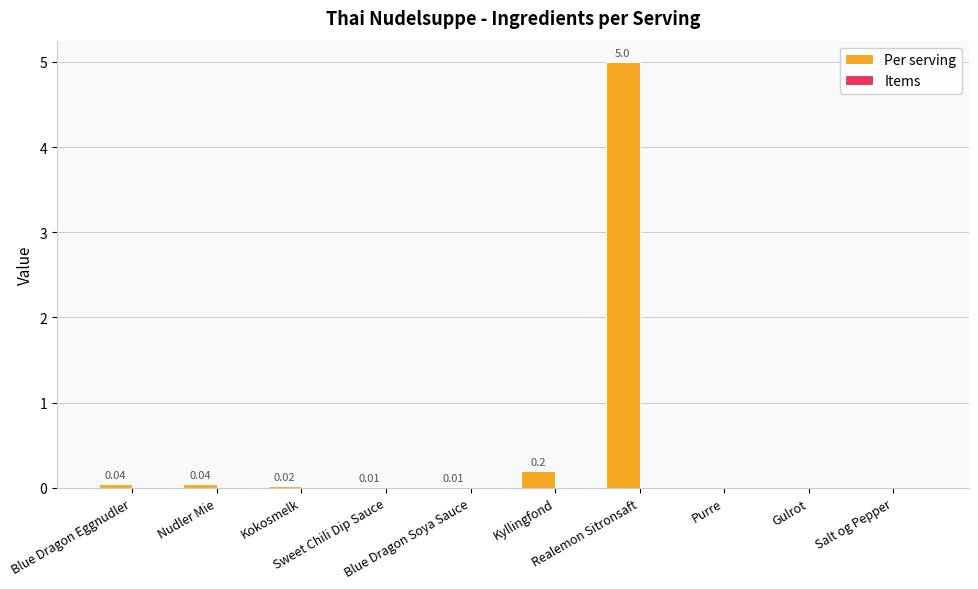

How many categories are shown in the chart?

10